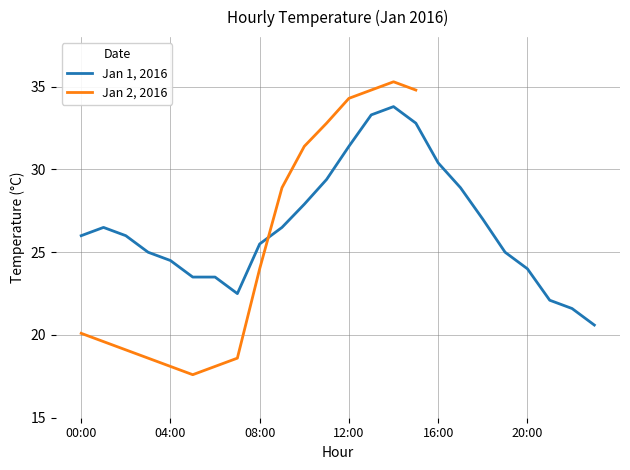

How many values exceed 26?

18